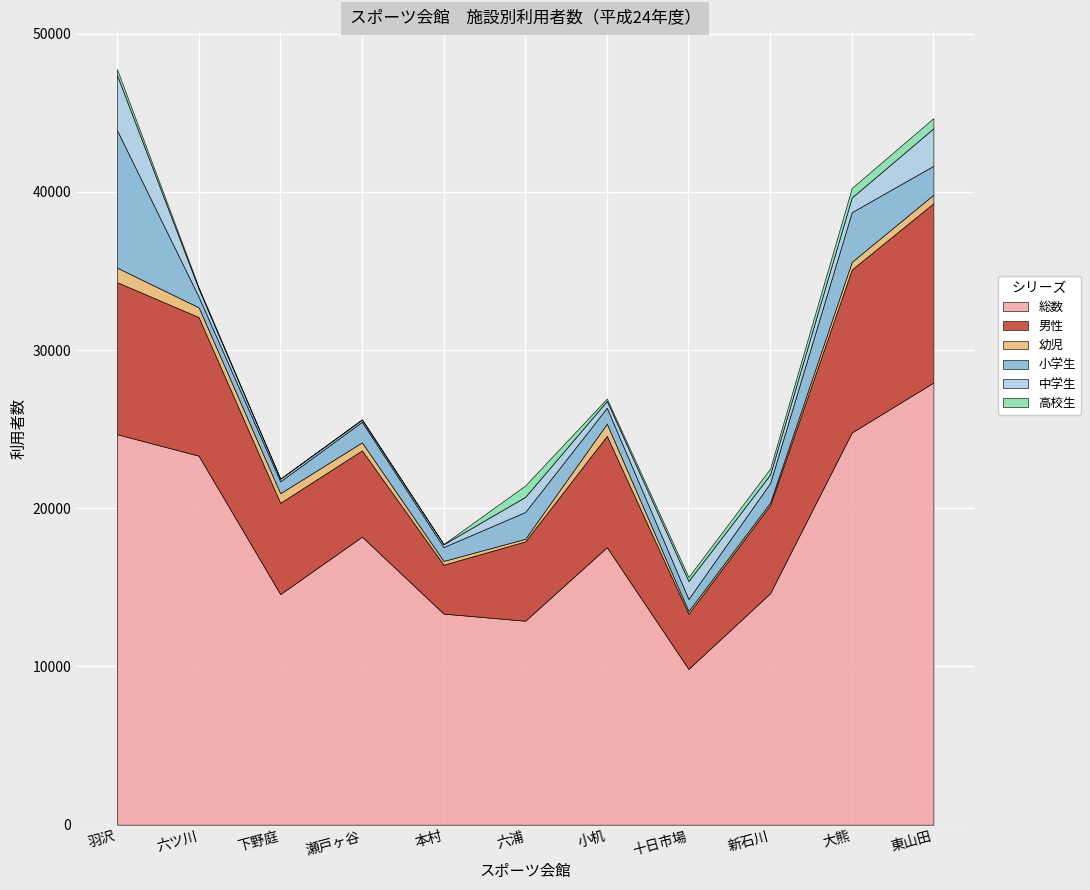

At which category is the sum across all series the highest?

羽沢